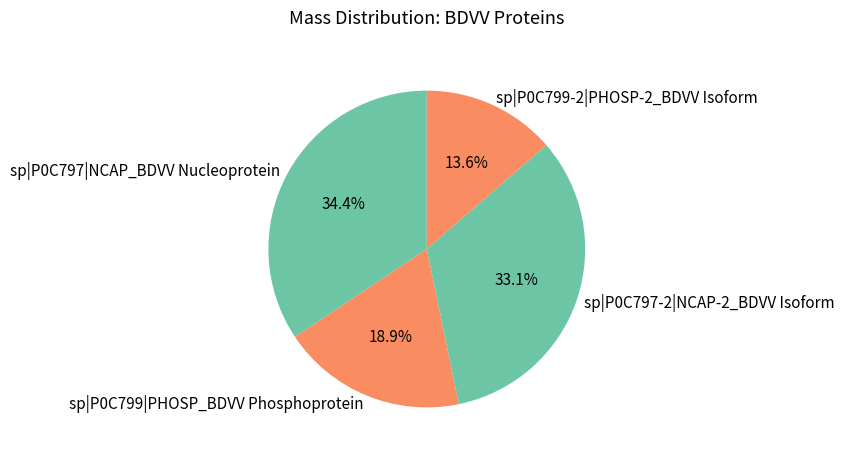

To the nearest percent, what is the difference between the largest and smallest slice percentages?

21%